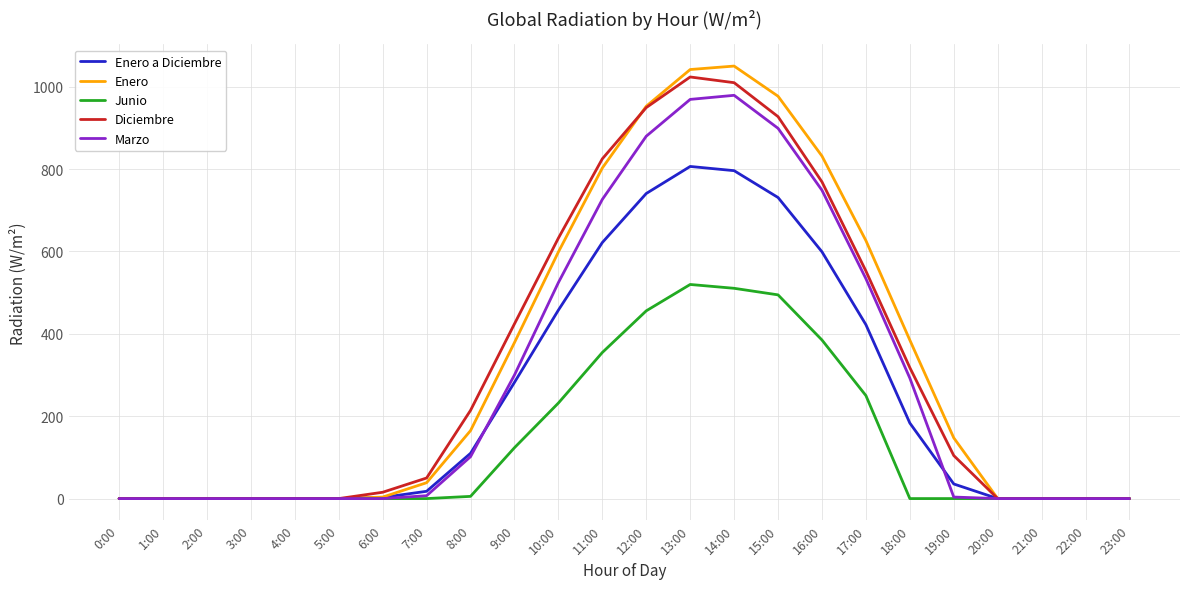

What is the difference between the Marzo values at 21:00 and 11:00?

726.4